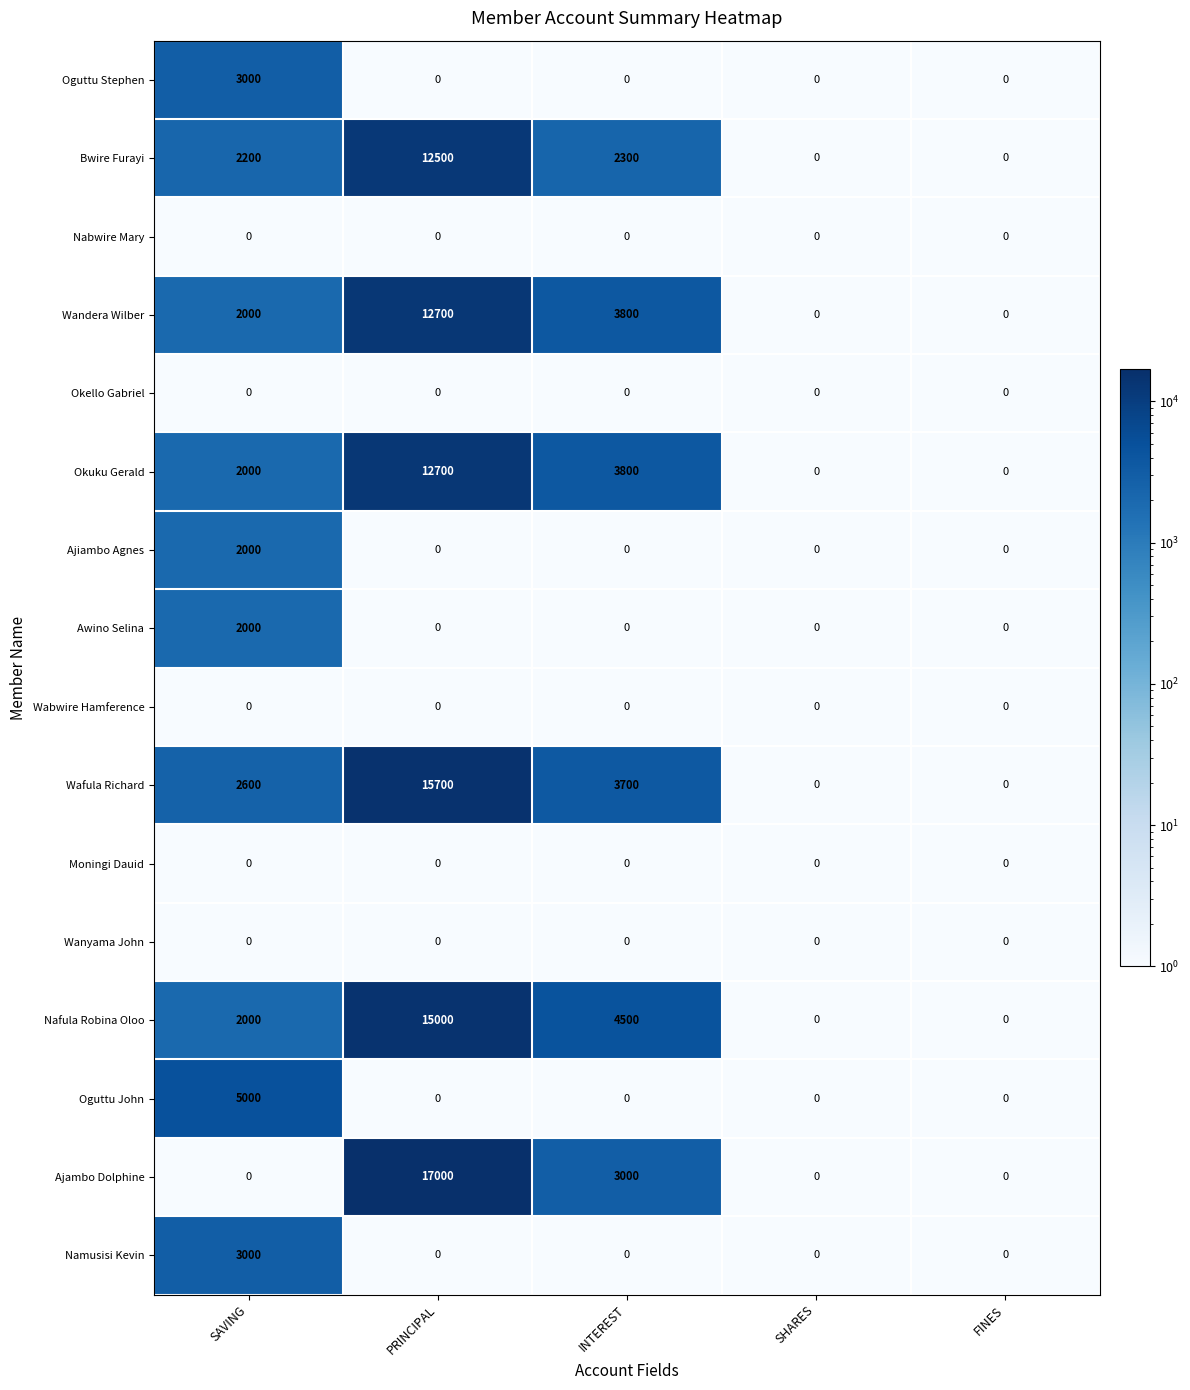

How many data points does each series have?

5